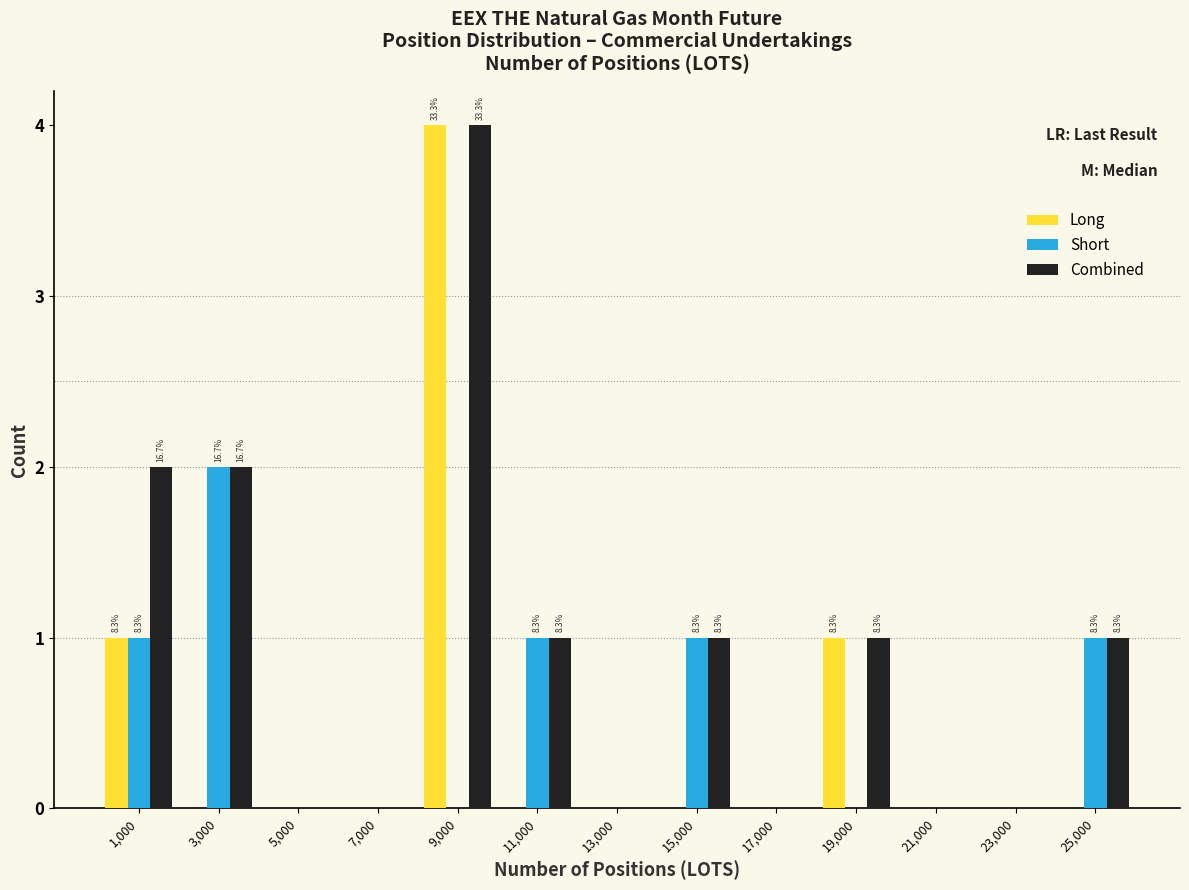

At which category is the sum across all series the highest?

9,000